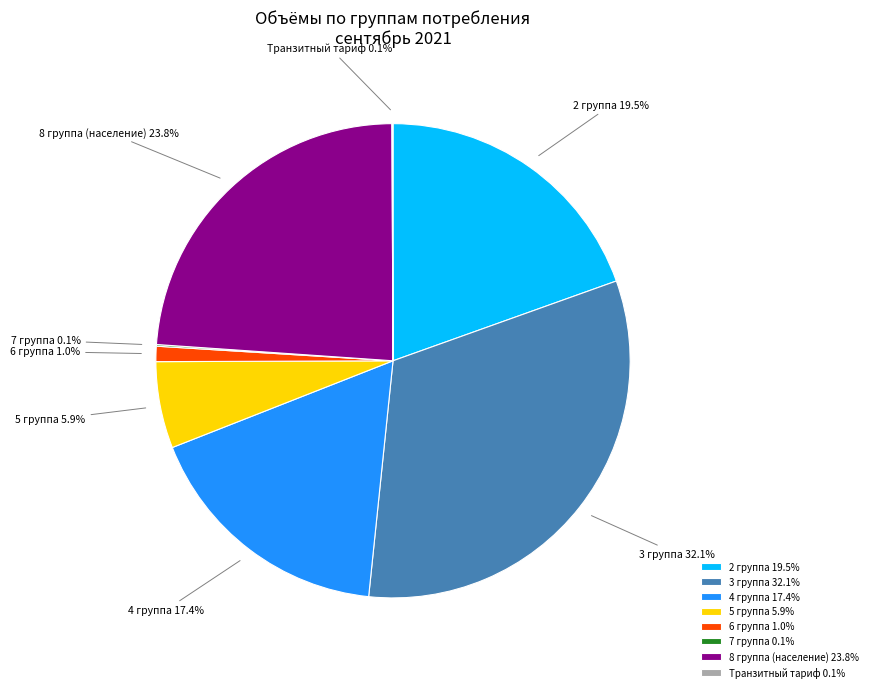

Is there any slice that represents more than half of the pie?

No